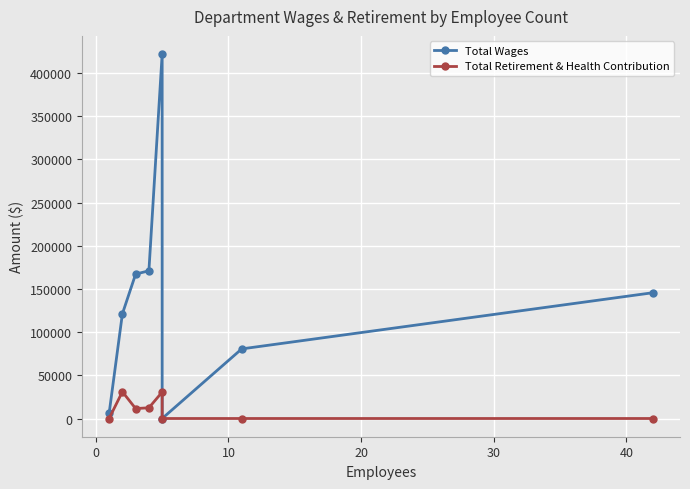

Is this an area chart (filled region under the line)?

No